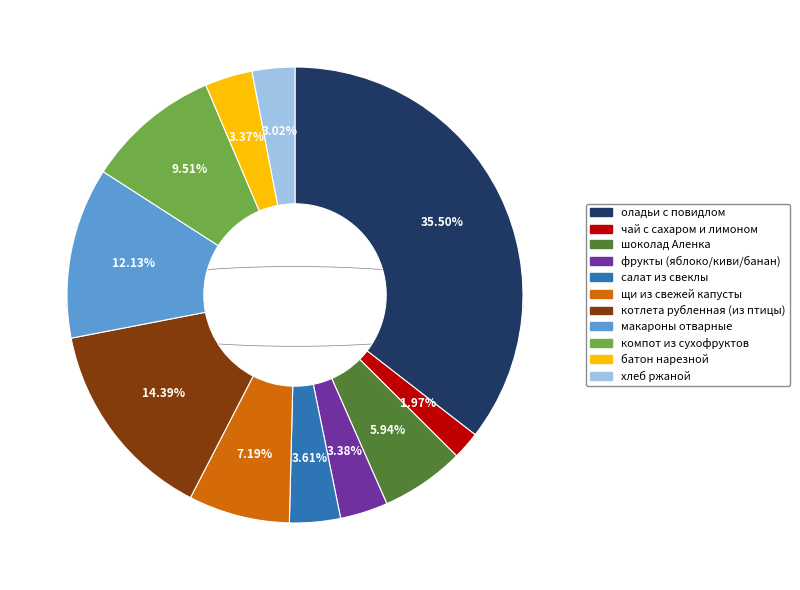

Combined, do щи из свежей капусты and макароны отварные account for over 50%?

No